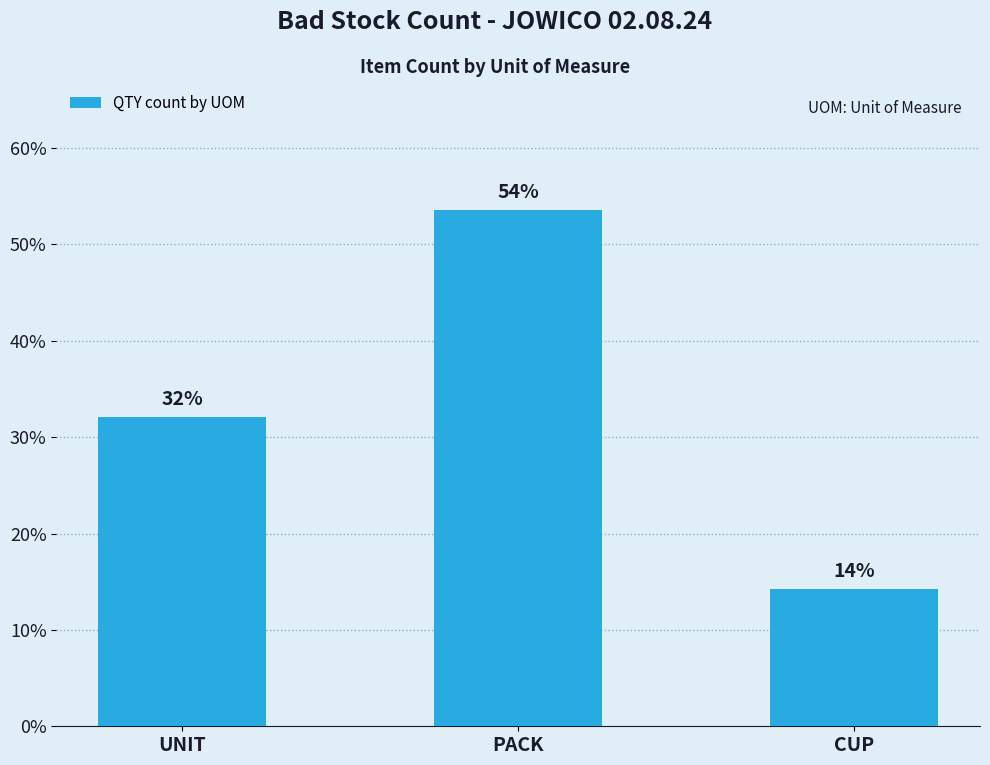

What is the approximate value at PACK?

53.6